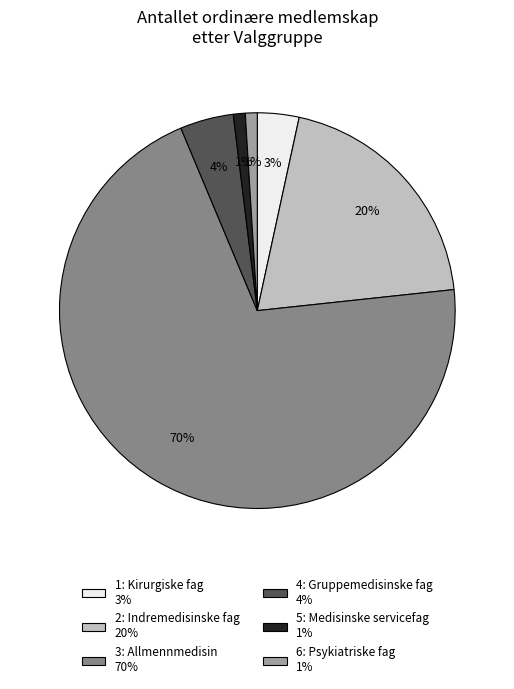

Combined, do 3: Allmennmedisin and 1: Kirurgiske fag account for over 50%?

Yes